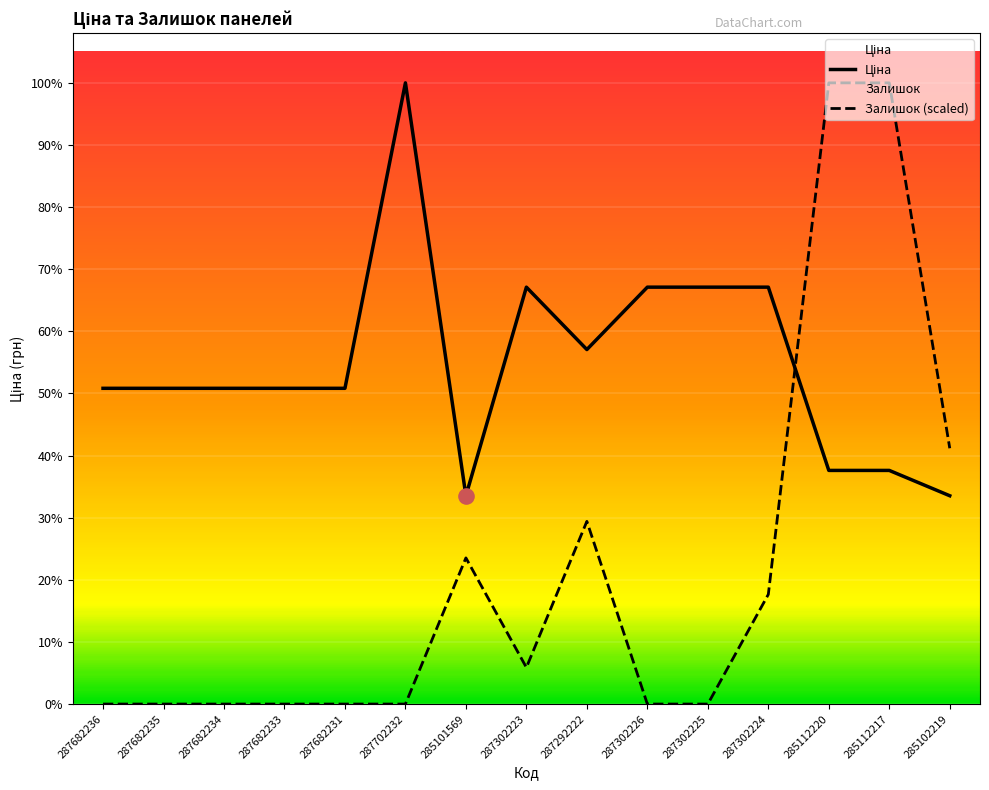

Which series contains the highest Y value?

Ціна